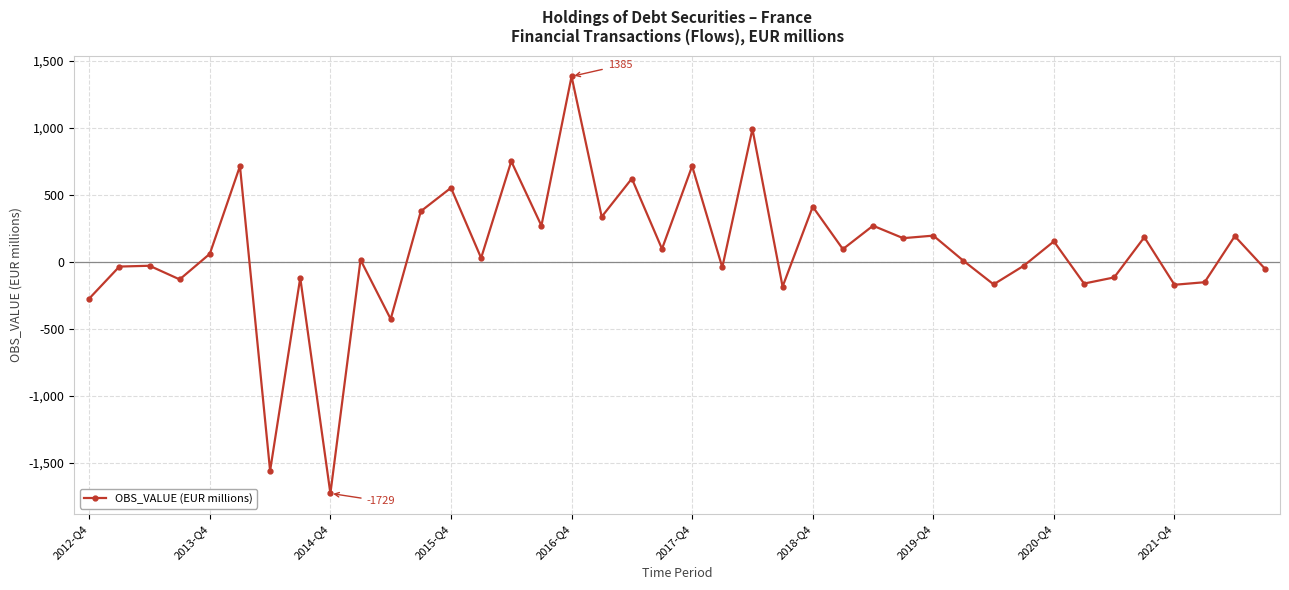

How many data points are less than 60?

20